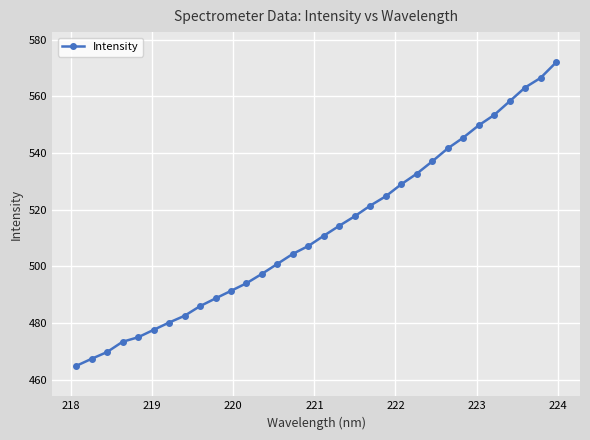

What is the minimum value shown in the chart?

464.8